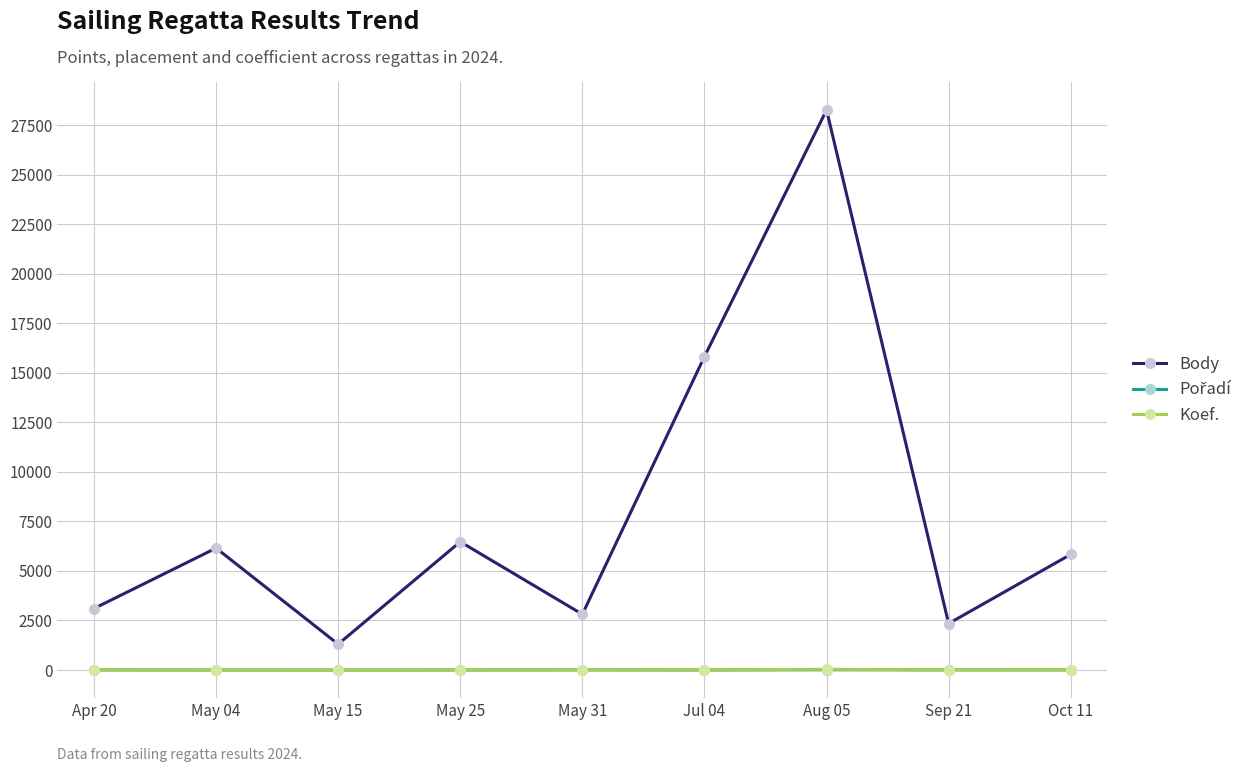

How many Koef. values are between 7 and 12?

7